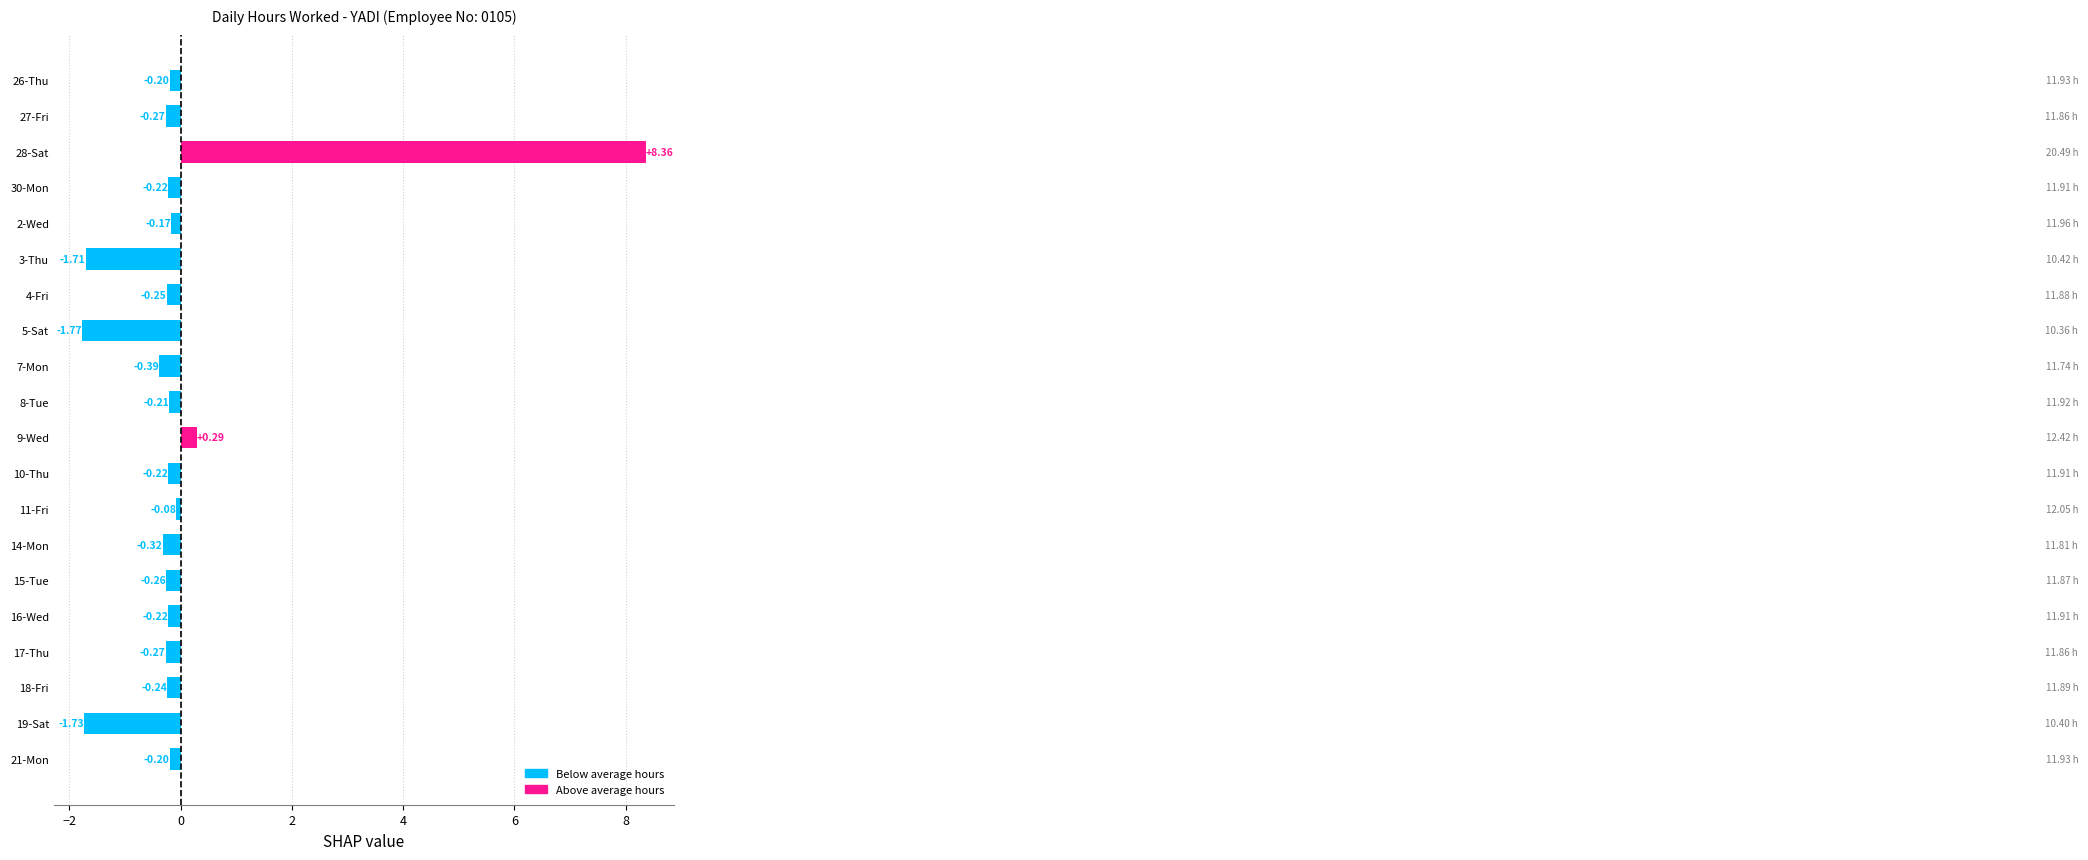

Which has a higher value, 9-Wed or 3-Thu?

9-Wed